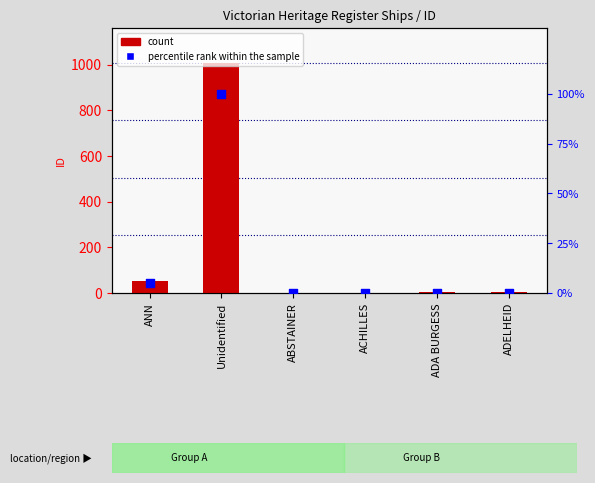

Which series reaches the maximum Y coordinate?

count